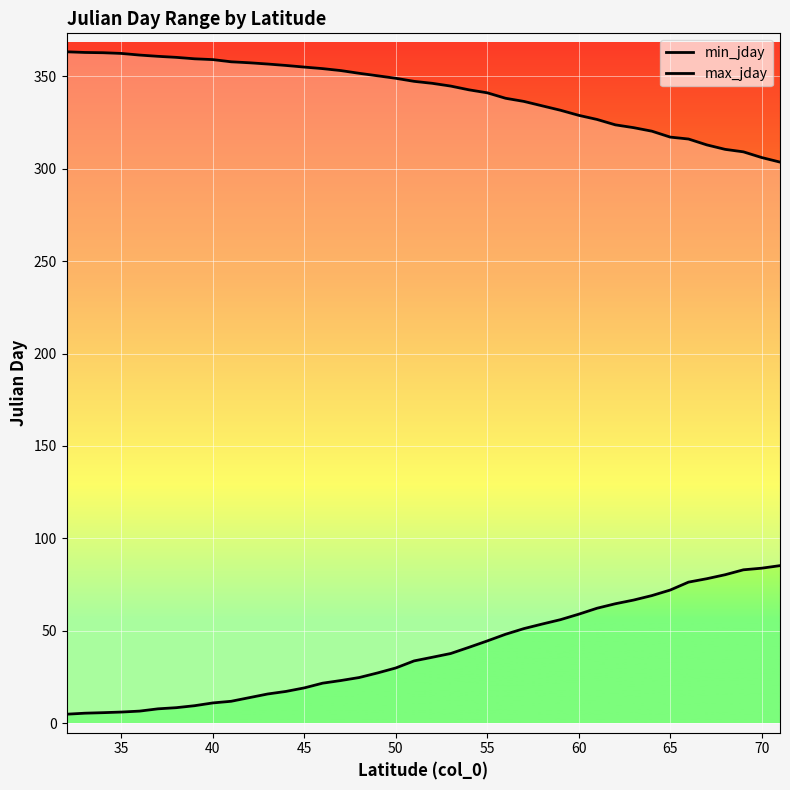

True or false: max_jday has more than 1 interior local peaks.

False